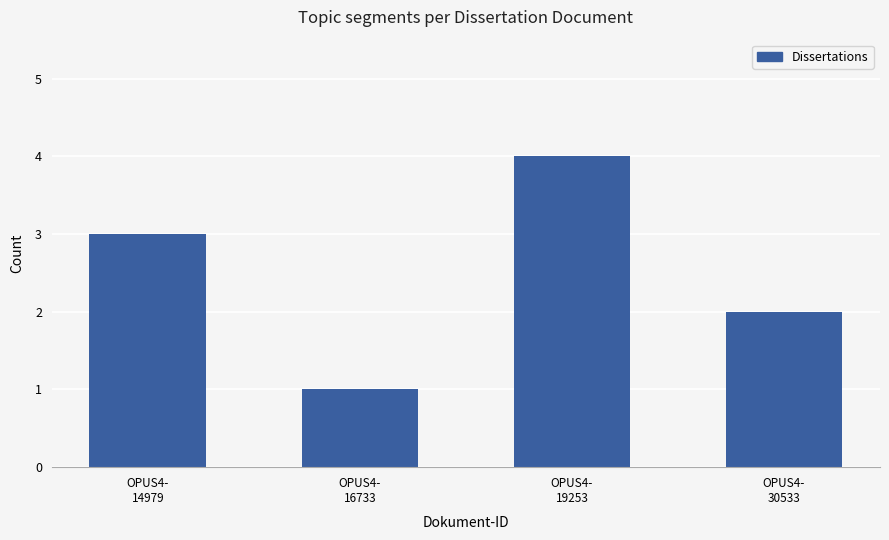

What is the change in value from OPUS4-
14979 to OPUS4-
30533?

-1